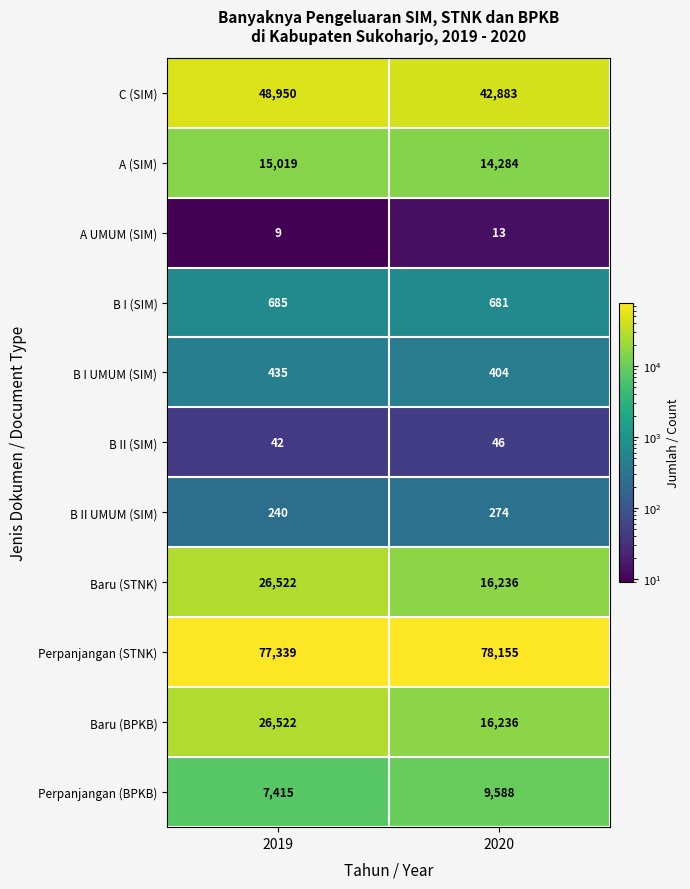

At which category is the sum across all series the highest?

2019